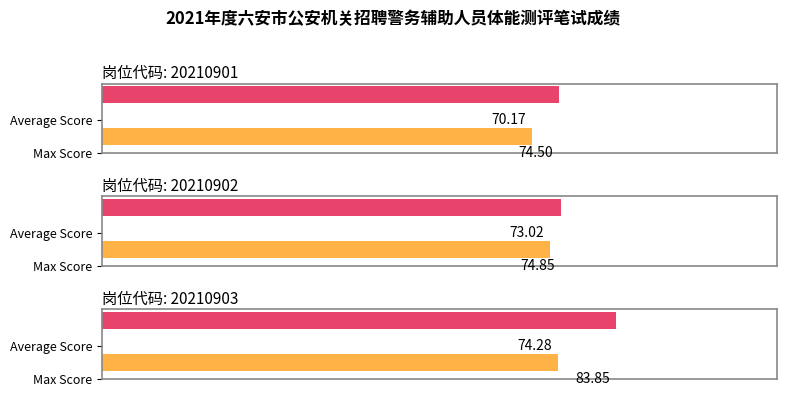

Which series has the largest range (max minus min)?

Average Score